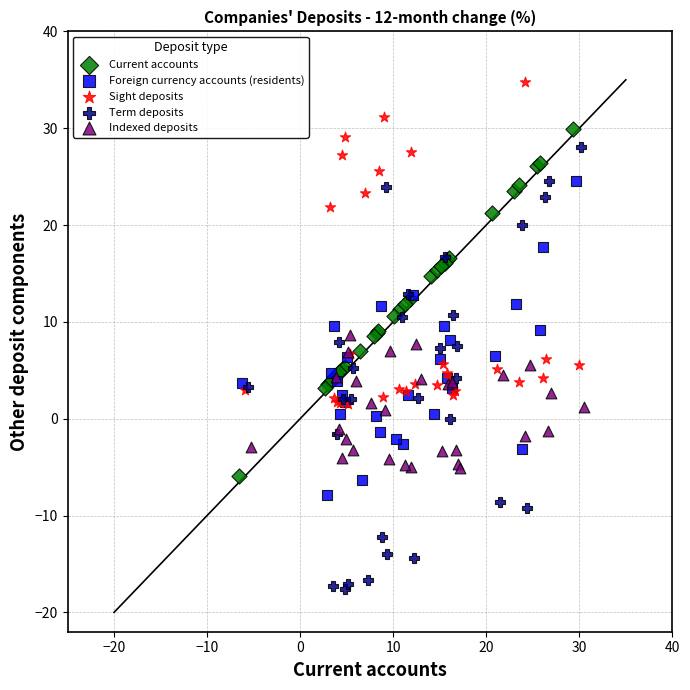

What are all the series names shown in the legend?

Current accounts, Foreign currency accounts (residents), Sight deposits, Term deposits, Indexed deposits